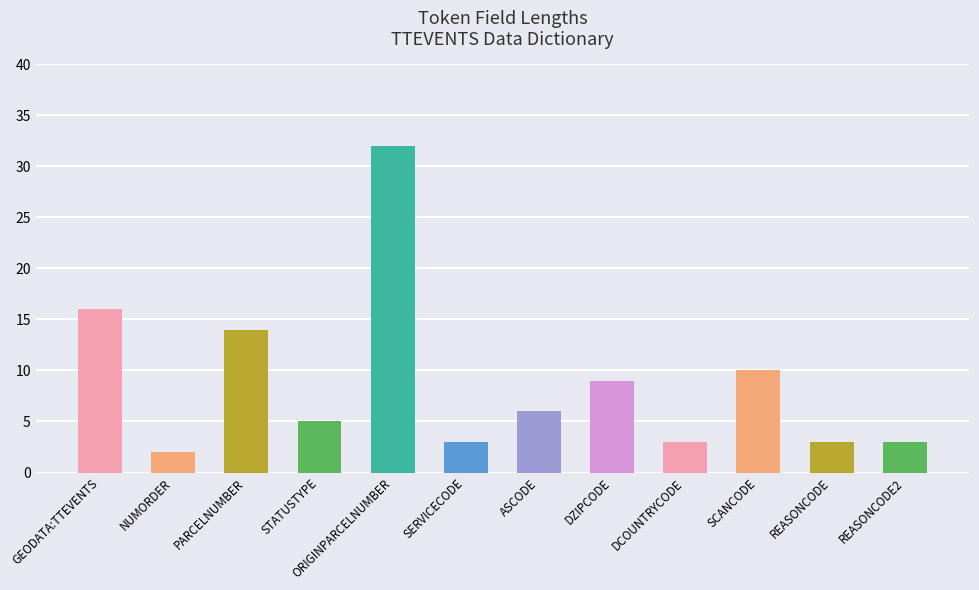

Reading left to right, transcribe all the data shown in this chart.

16	2	14	5	32	3	6	9	3	10	3	3